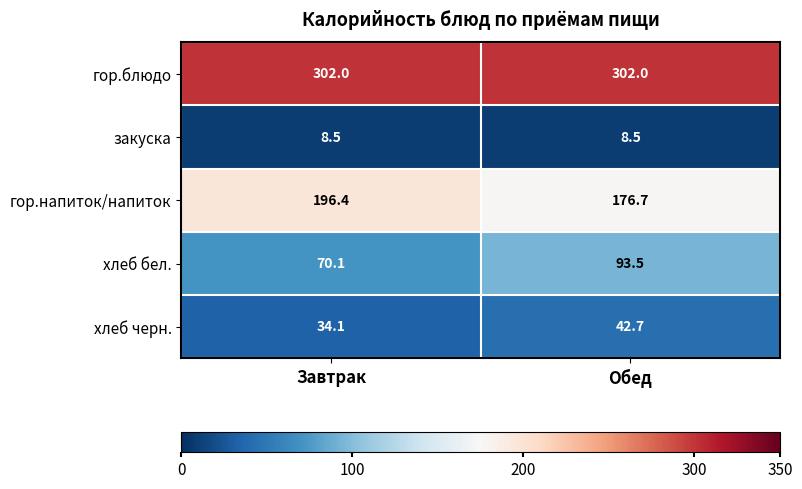

At Завтрак, list the series in order from largest to smallest.

гор.блюдо, гор.напиток/напиток, хлеб бел., хлеб черн., закуска